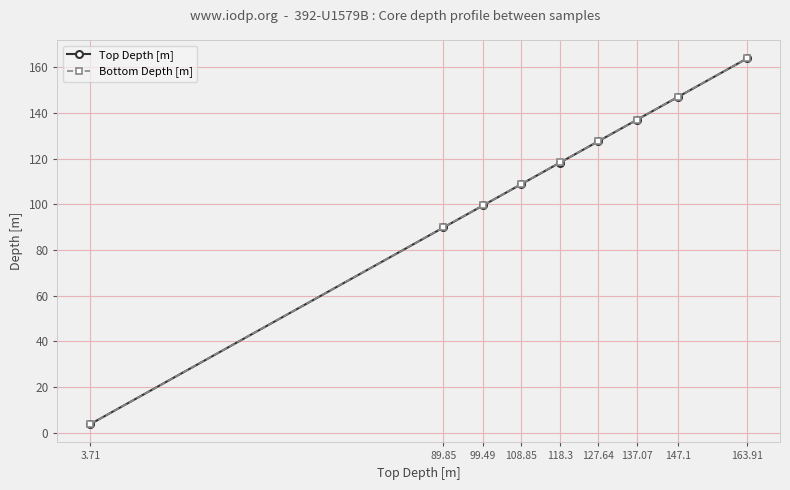

True or false: Top Depth [m] and Bottom Depth [m] cross at least once.

False